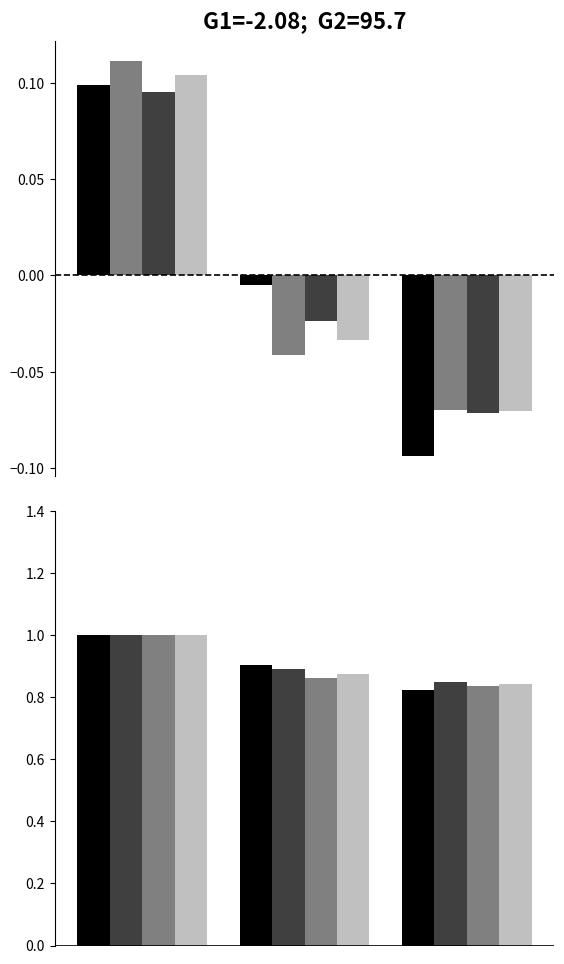

What is the difference between the maximum and minimum values in the Справедлива вартість series?

0.2